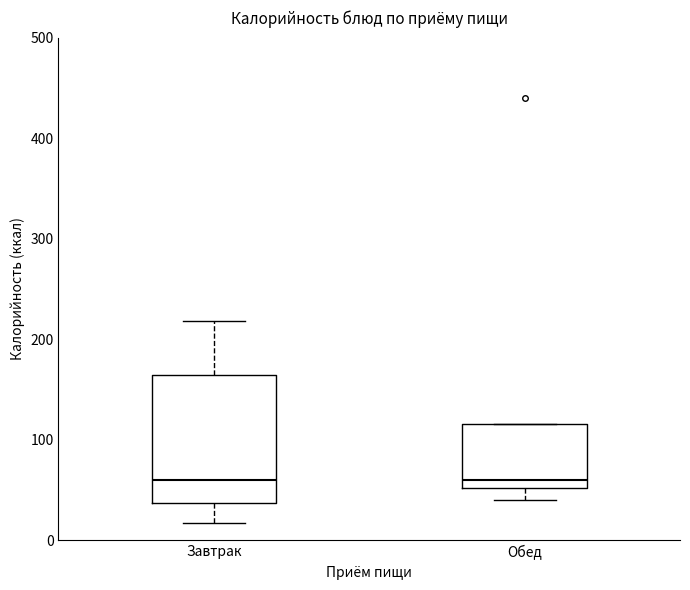

Which box is the tallest, from its lower edge to its upper edge?

Завтрак